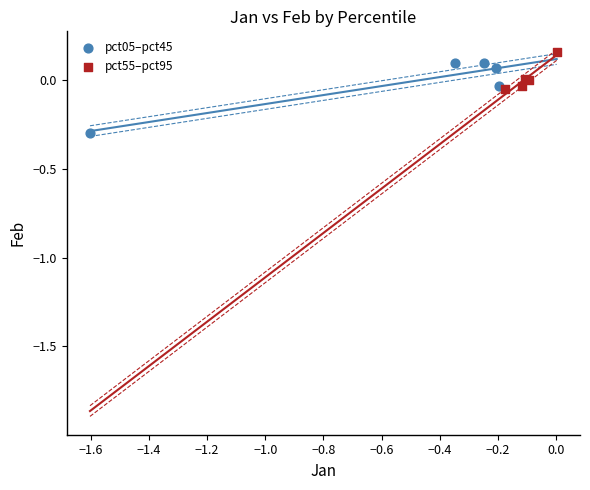

Which series contains the lowest Y value?

pct05–pct45